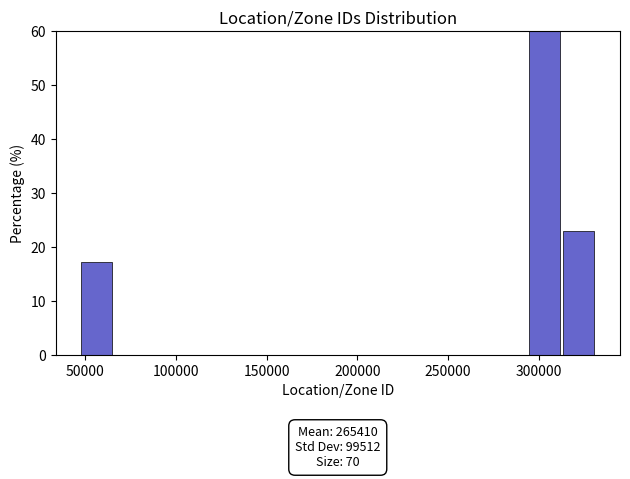

Read against the x-axis, roughly where is the centre of the tallest bar?

305000